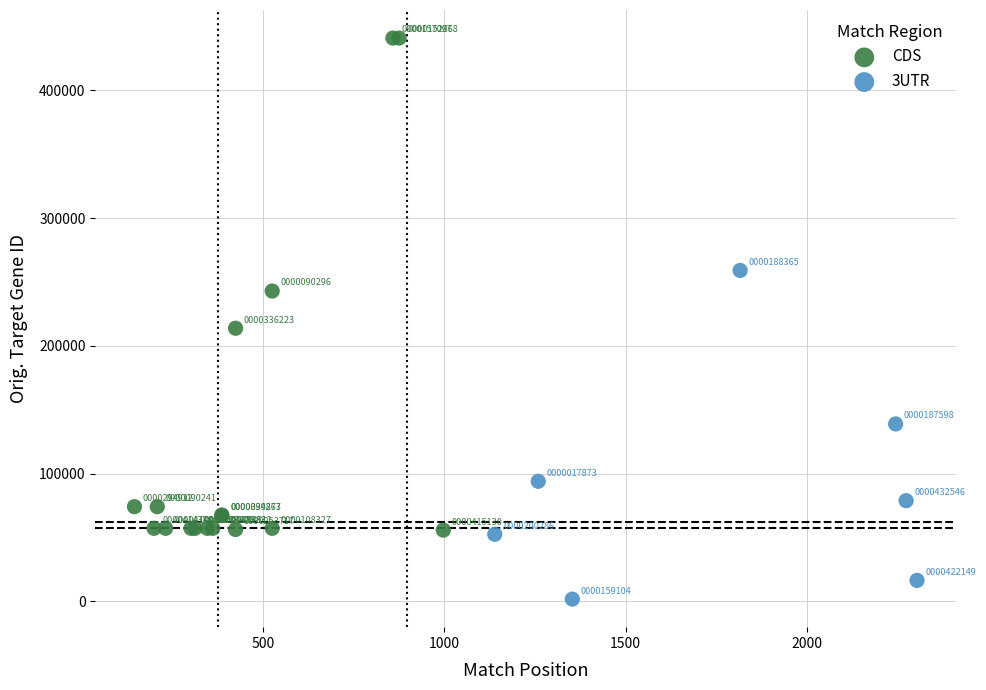

Which series has the widest spread of Y values?

CDS